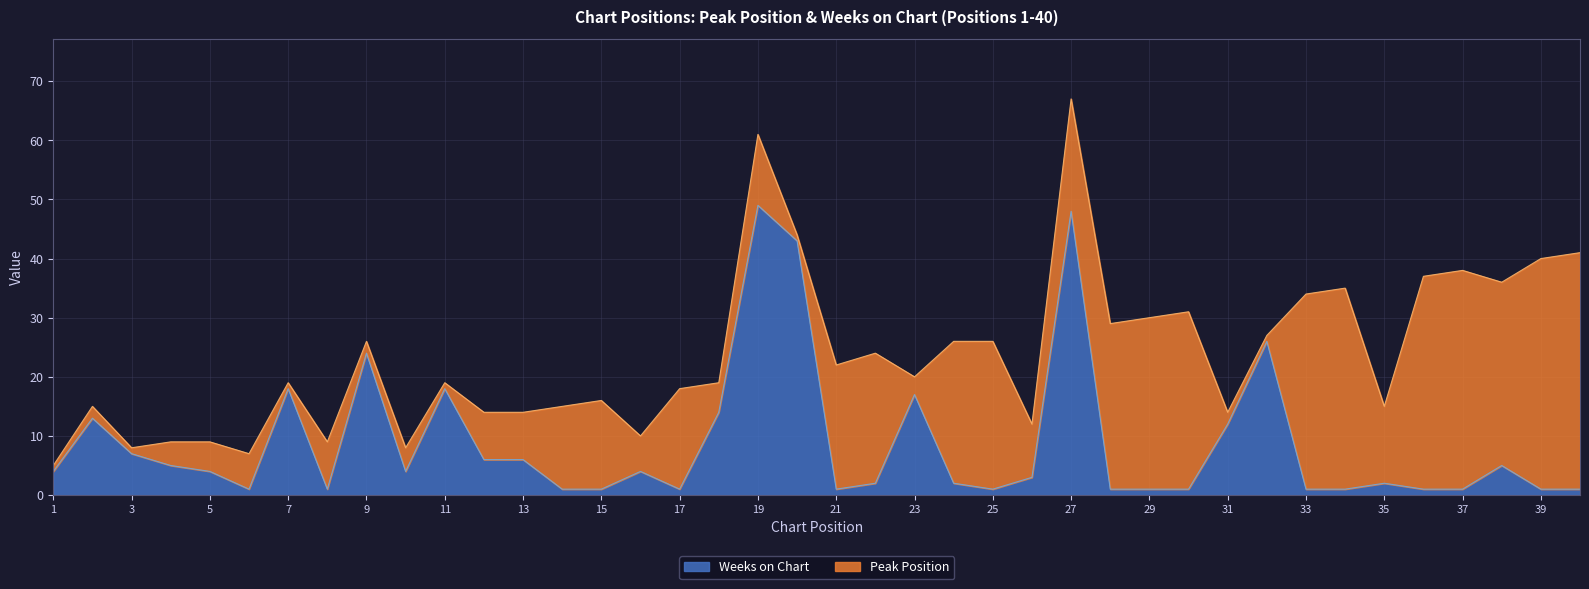

Does the chart have visible grid lines?

Yes